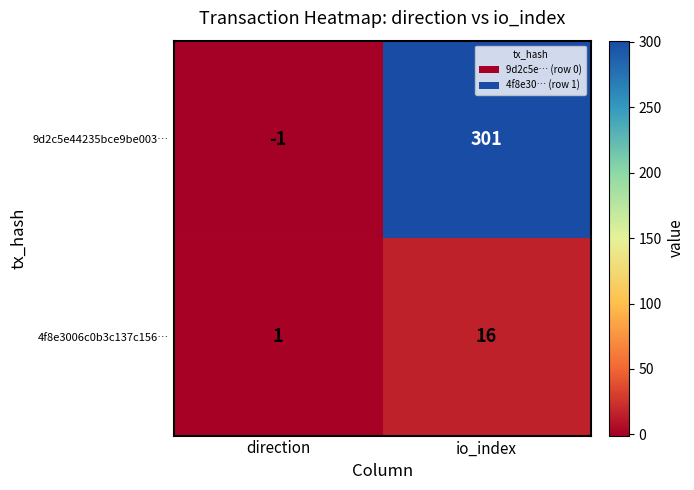

What is the difference between the 9d2c5e44235bce9be003… values at io_index and direction?

302